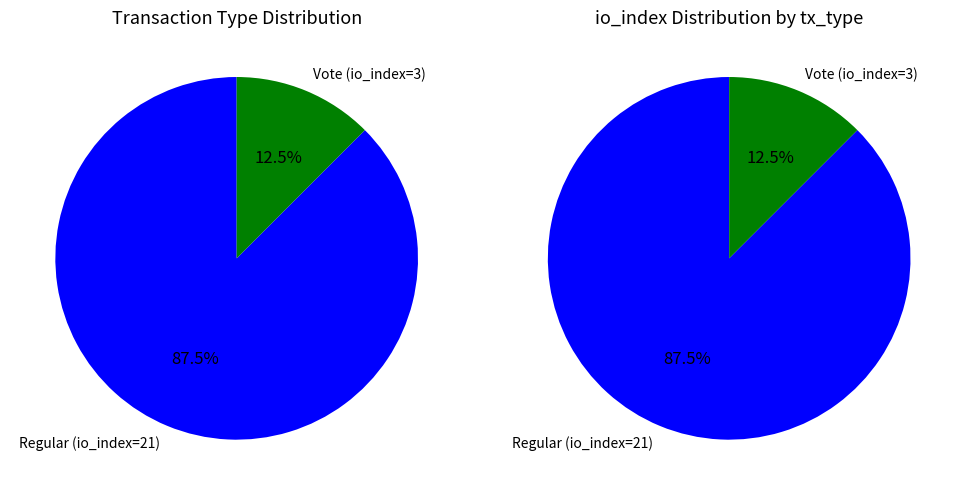

How many slices are in this pie chart?

2